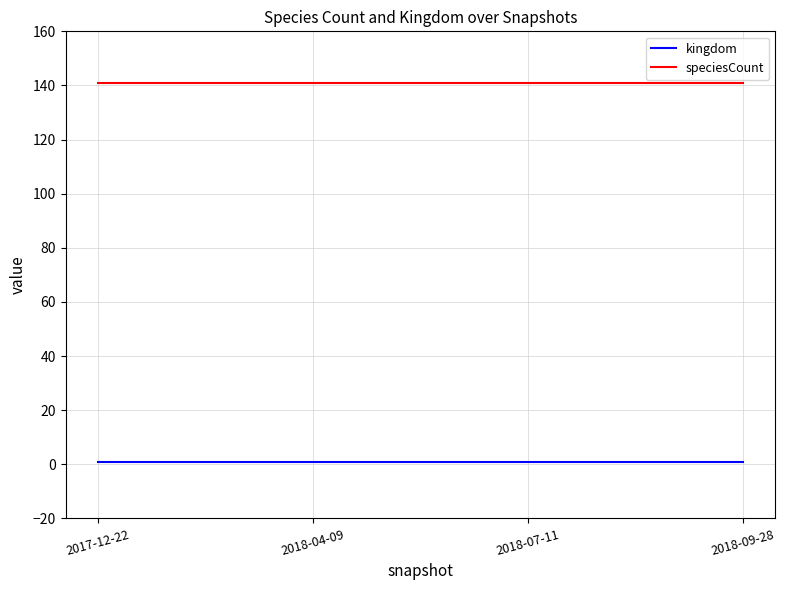

True or false: kingdom and speciesCount intersect in this chart.

False